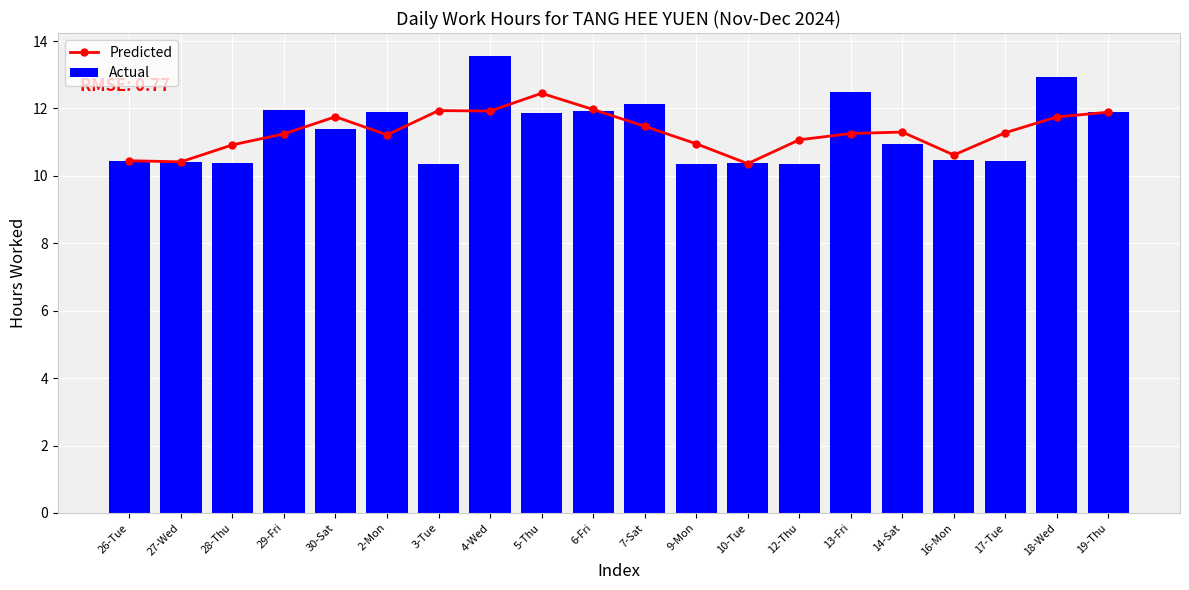

The Predicted series shows 14.9 at 2-Mon. True or false?

False